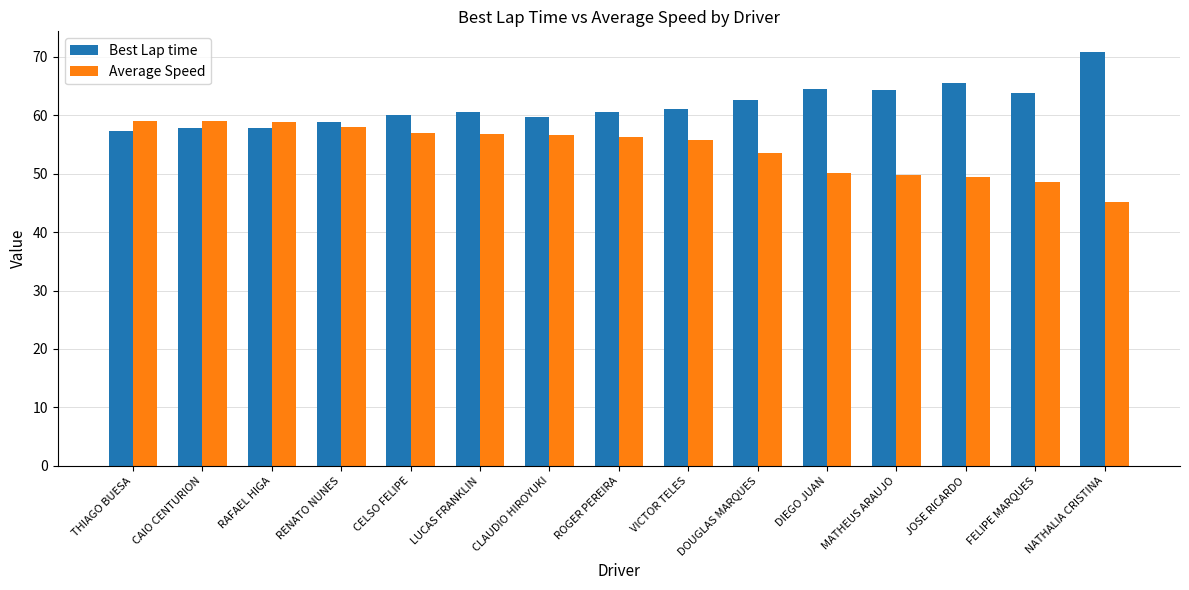

At how many categories does at least one series exceed 65?

2